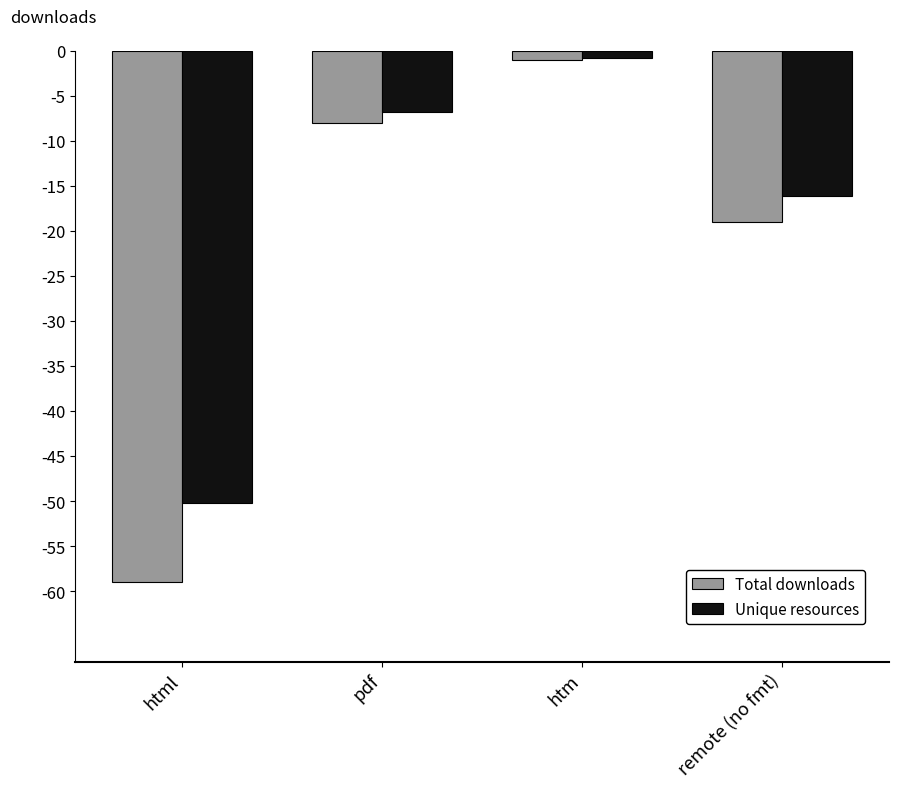

Between htm and remote (no fmt), which series saw the biggest shift?

Total downloads